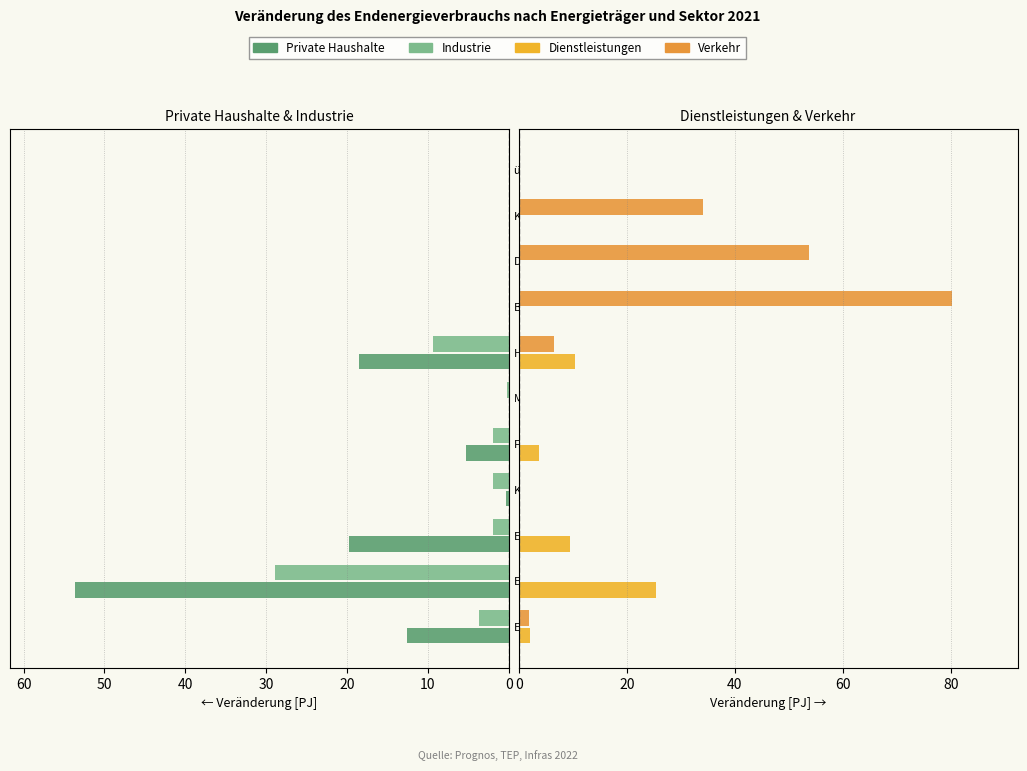

How many data points in Private Haushalte are above 0?

6